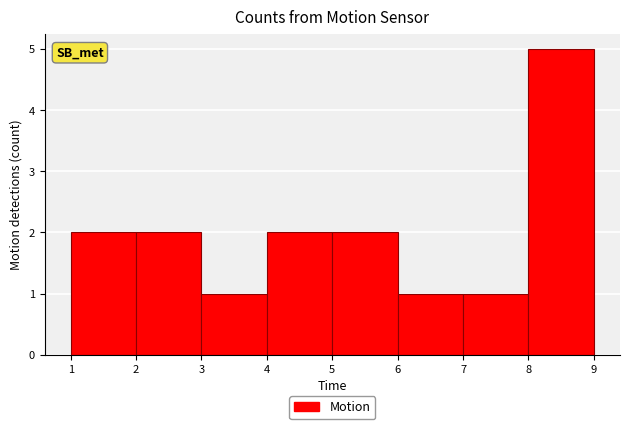

How tall is the bar that spans 5 to 6 on the x-axis? The values are not printed on the chart, so give them approximately, as read against the axis.

2